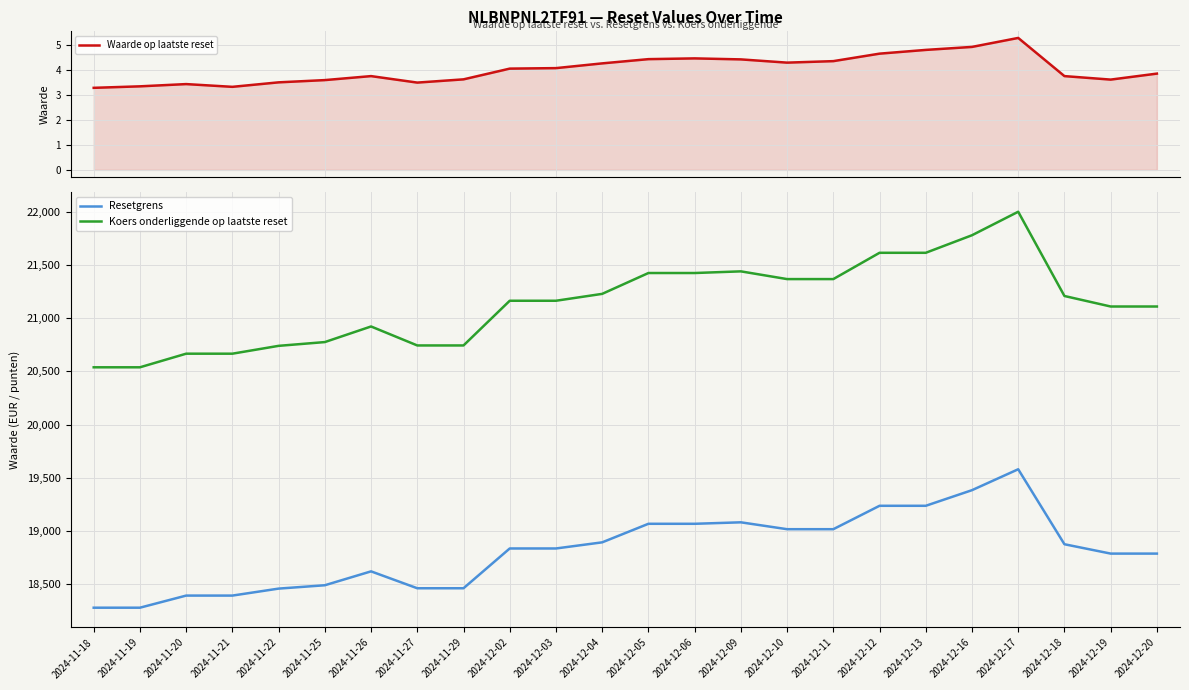

Is it true that Koers onderliggende op laatste reset equals 20744.5 at 2024-11-27?

True